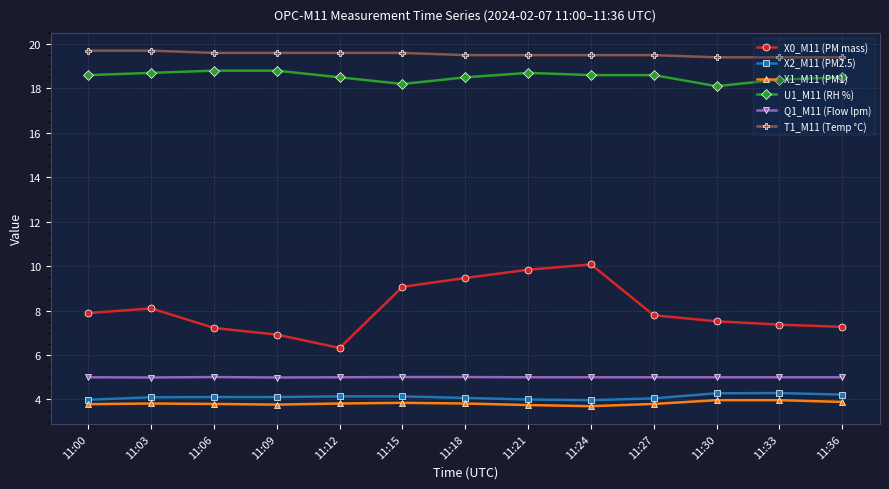

What is the value of the U1_M11 (RH %) point at the 7th from the left?

18.5